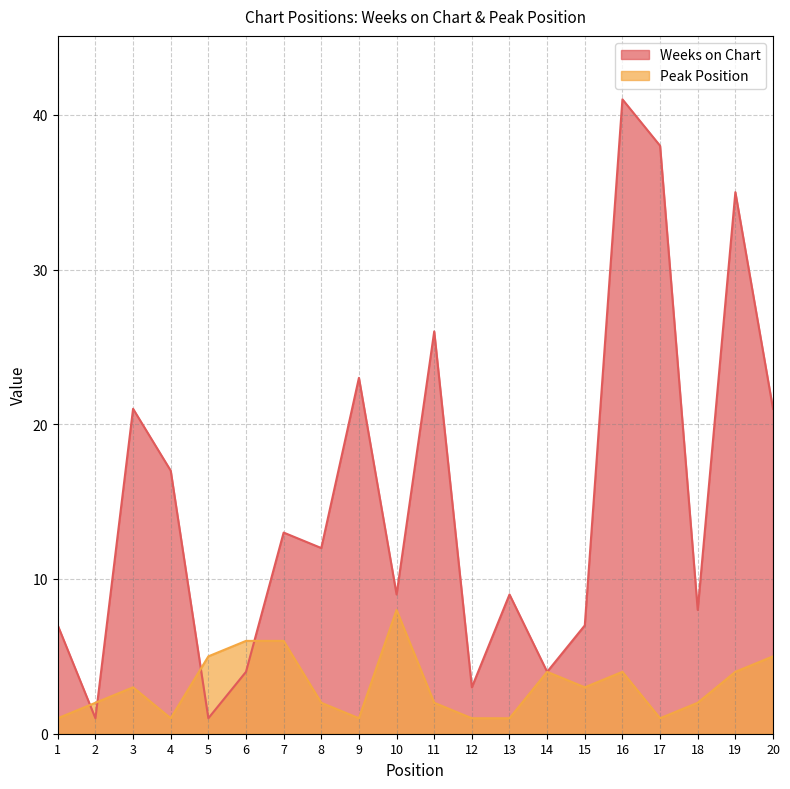

How many values in the Peak Position series are below 3?

10